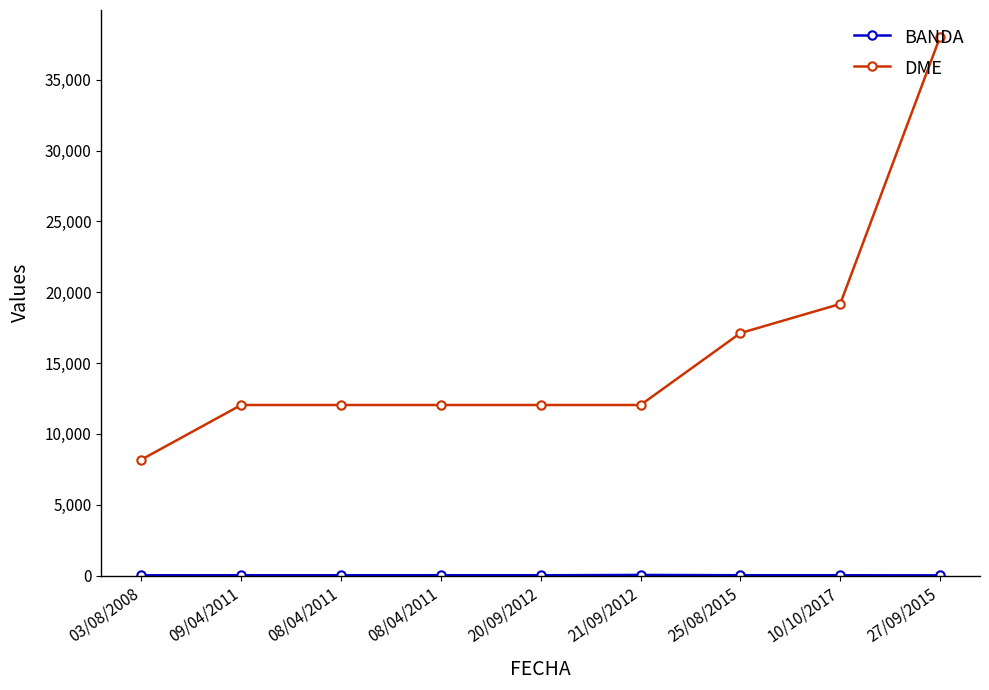

Reading left to right, list all the values displayed in this chart.

BANDA: 03/08/2008=15	09/04/2011=17	08/04/2011=17	08/04/2011=20	20/09/2012=17	21/09/2012=40	25/08/2015=20	10/10/2017=17	27/09/2015=10
DME: 03/08/2008=8181	09/04/2011=12040	08/04/2011=12040	08/04/2011=12040	20/09/2012=12040	21/09/2012=12040	25/08/2015=17117	10/10/2017=19173	27/09/2015=38031